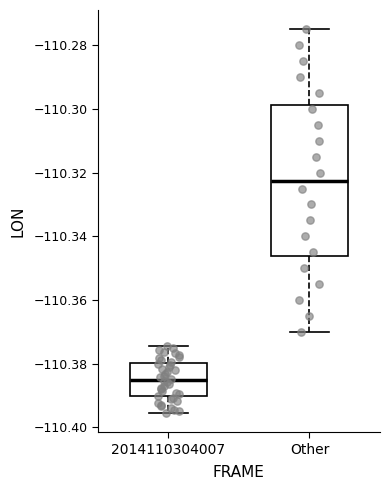

Reading left to right, transcribe this box plot: for each box, give where its median line is, the range the box spans, and where its two whiskers end, as read against the y-axis. The values are not printed on the chart, so give them approximately, as read against the axis.

2014110304007: median -110.386, box -110.390 to -110.380, whiskers -110.396 to -110.374
Other: median -110.322, box -110.346 to -110.298, whiskers -110.370 to -110.274